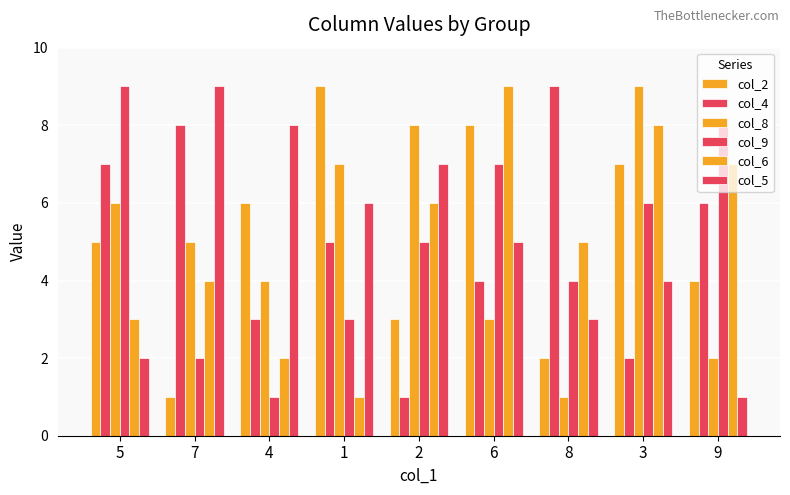

Reading right to left, transcribe all the data shown in this chart.

col_2: 4	7	2	8	3	9	6	1	5
col_4: 6	2	9	4	1	5	3	8	7
col_8: 2	9	1	3	8	7	4	5	6
col_9: 8	6	4	7	5	3	1	2	9
col_6: 7	8	5	9	6	1	2	4	3
col_5: 1	4	3	5	7	6	8	9	2